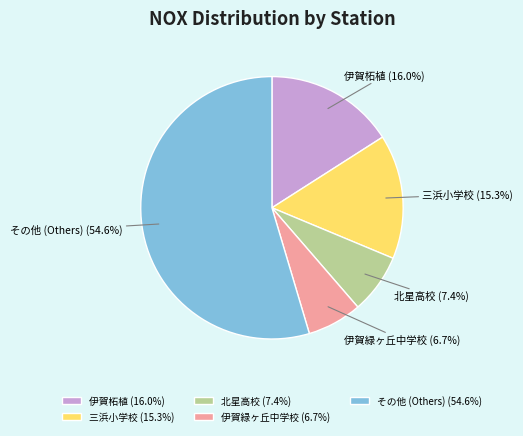

Does any single category account for the majority?

Yes